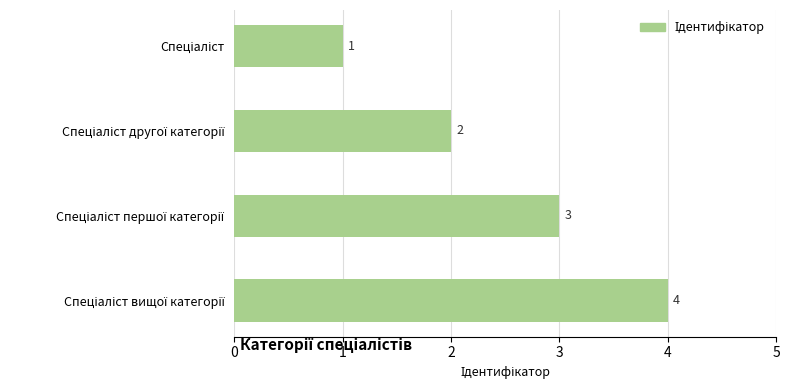

What is the maximum value shown in the chart?

4